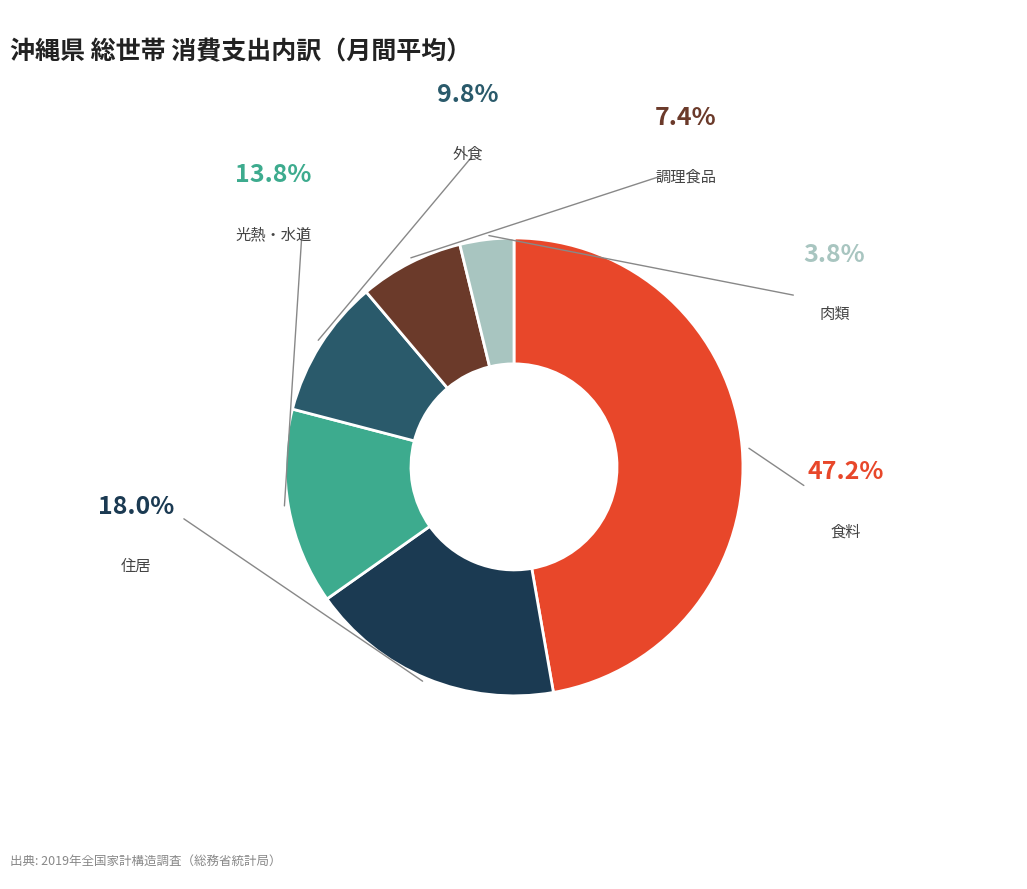

Does any single category account for the majority?

No